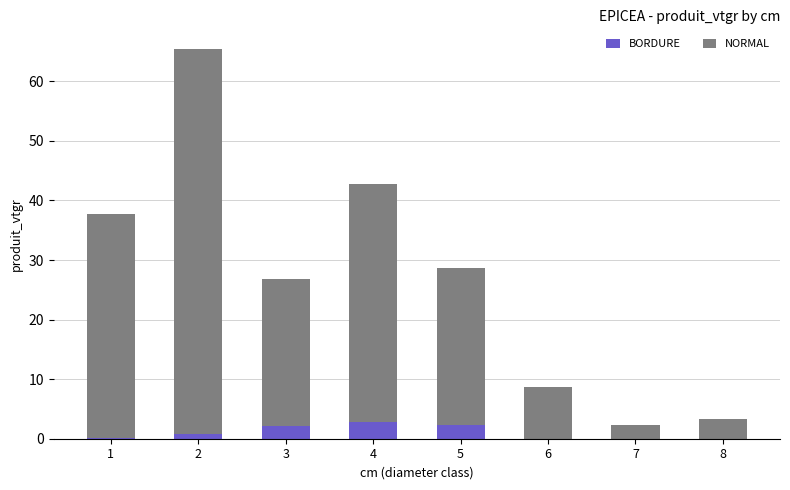

What is the sum of all BORDURE values?

8.2